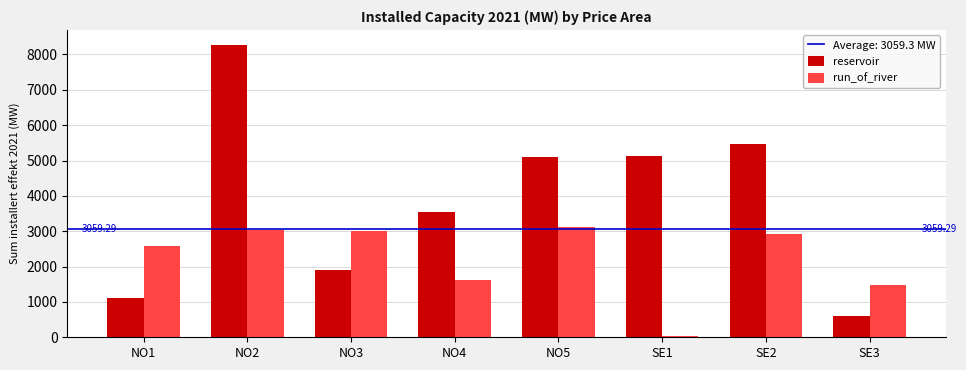

How many data points in reservoir are above 5100?

4